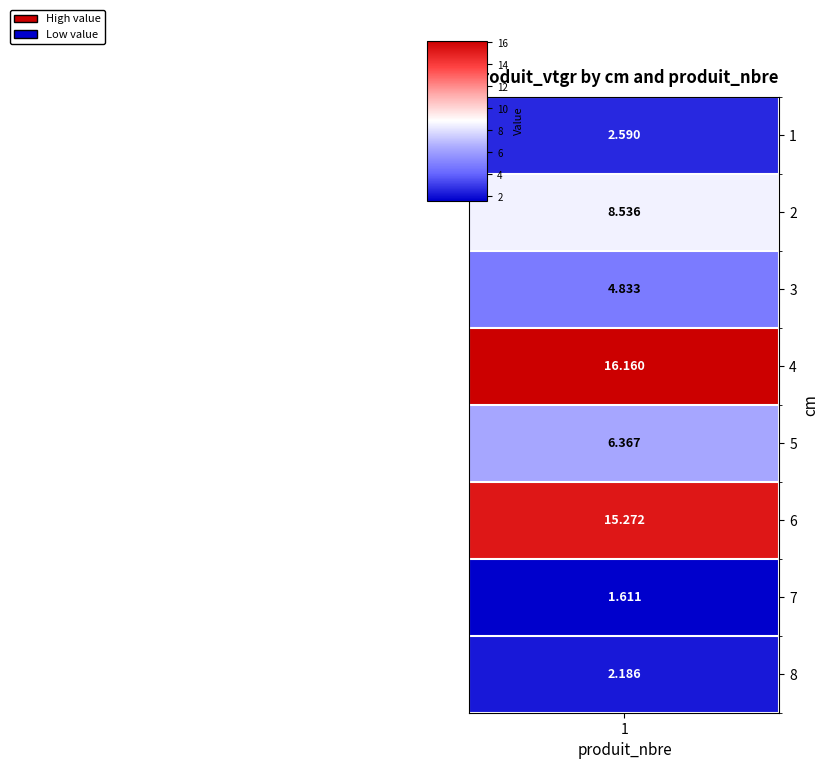

True or false: the data shows 15.3 at 6.

True